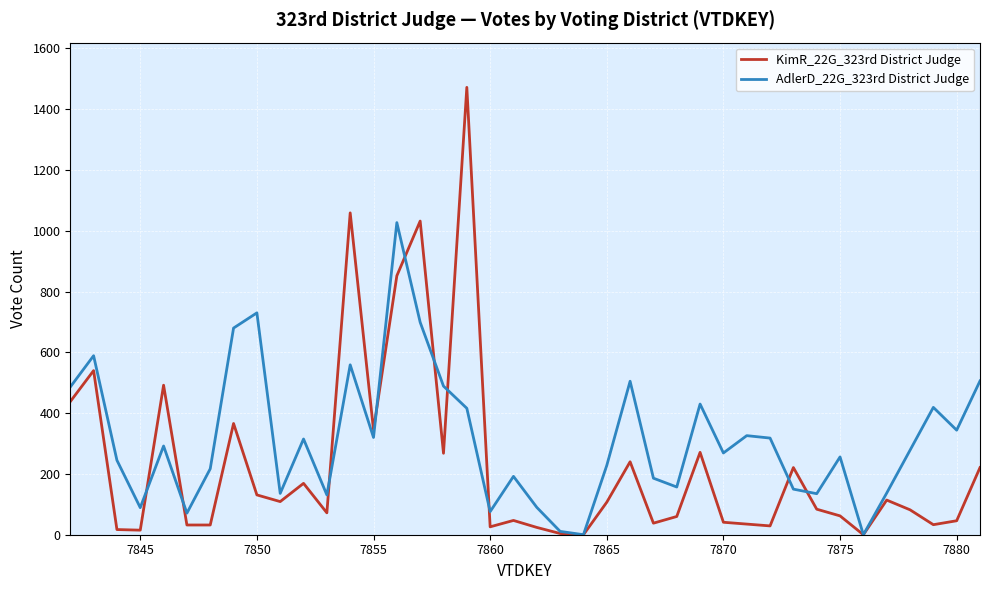

Which series has the largest range (max minus min)?

KimR_22G_323rd District Judge